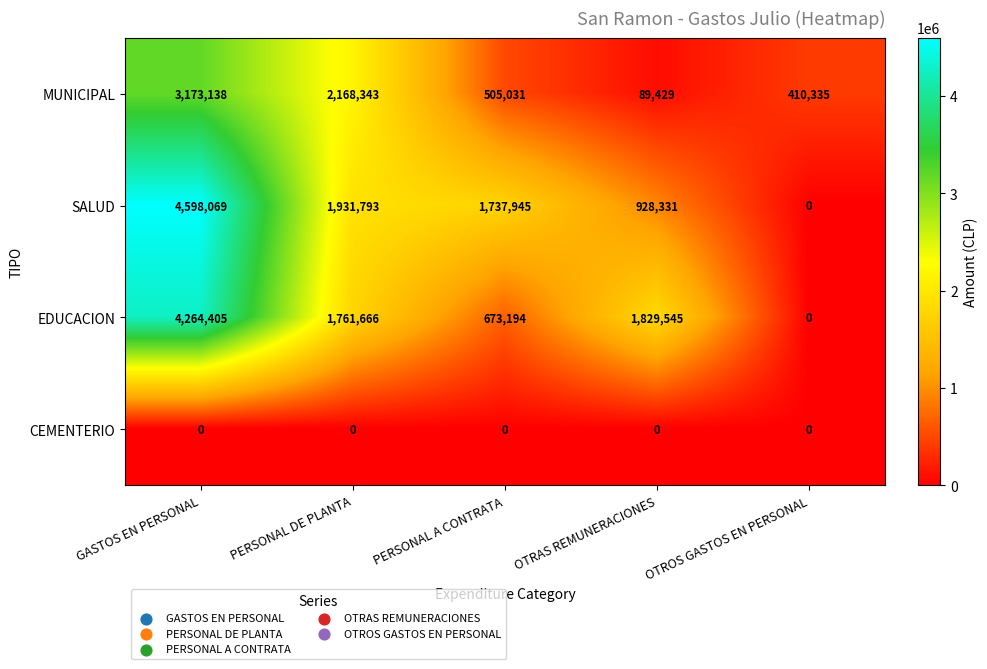

At which label does MUNICIPAL reach its peak?

GASTOS EN PERSONAL